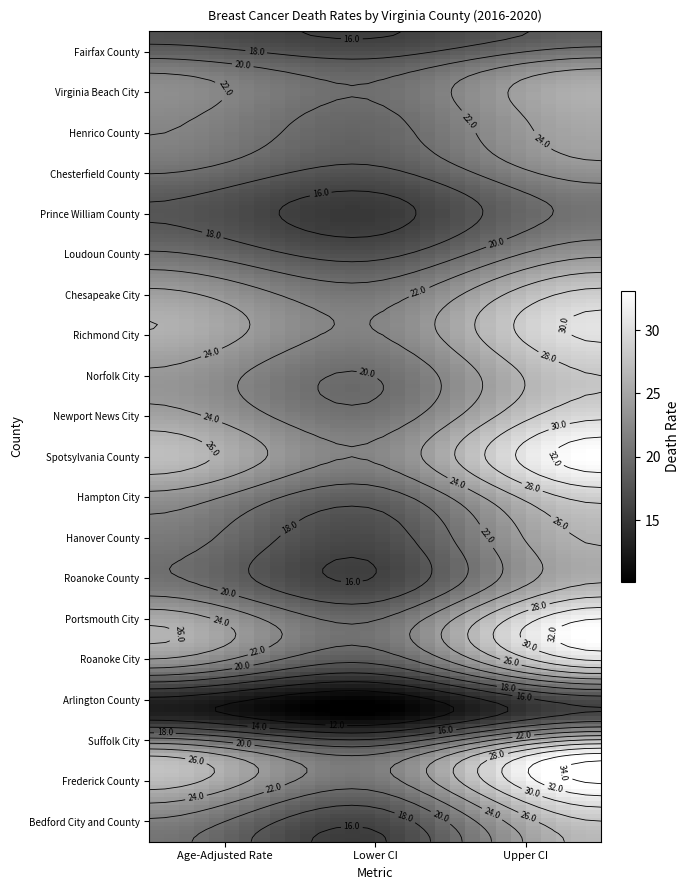

What is the approximate value of Henrico County at 0?

22.4